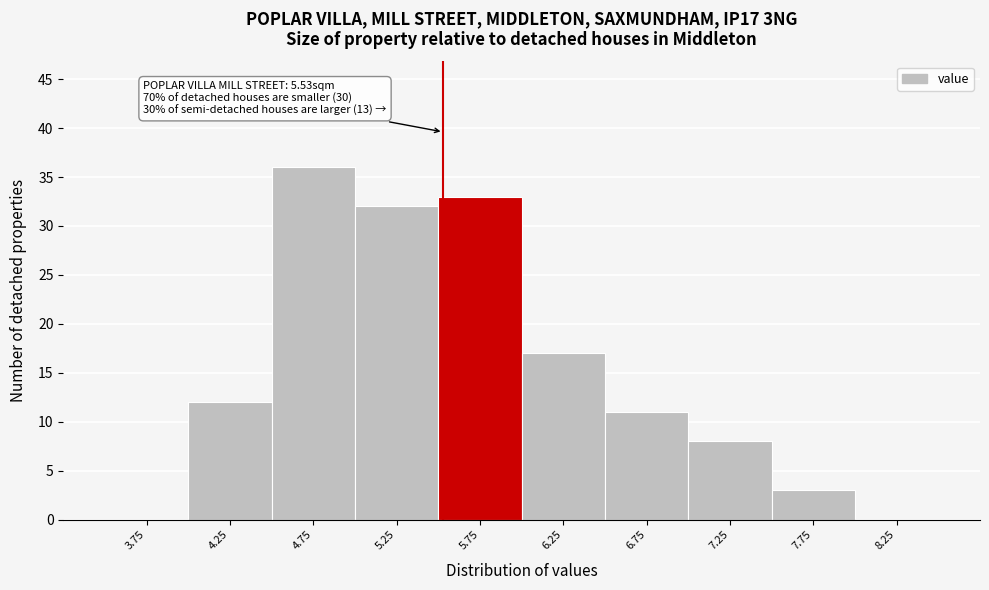

Which range on the x-axis has the tallest bar?

4.5 to 5.0